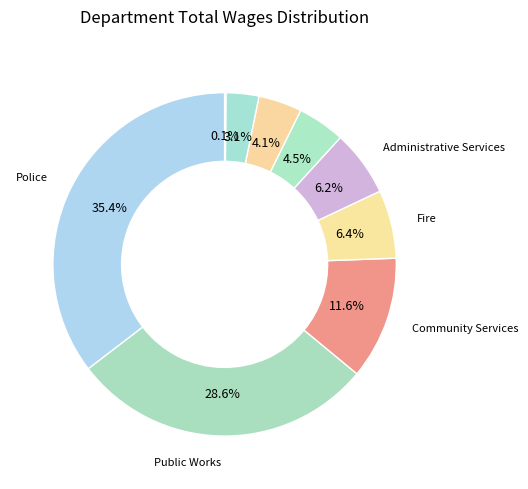

Count the number of slices in the pie.

9